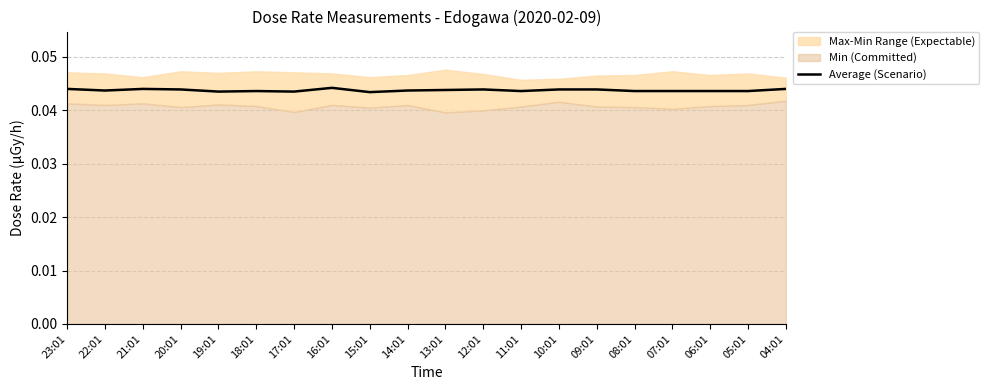

True or false: Average (Scenario) has a value of 0.1 at 07:01.

False